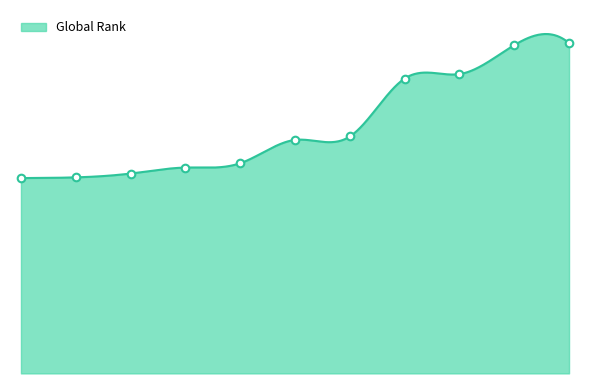

Which has a higher value, 5 or 9?

9